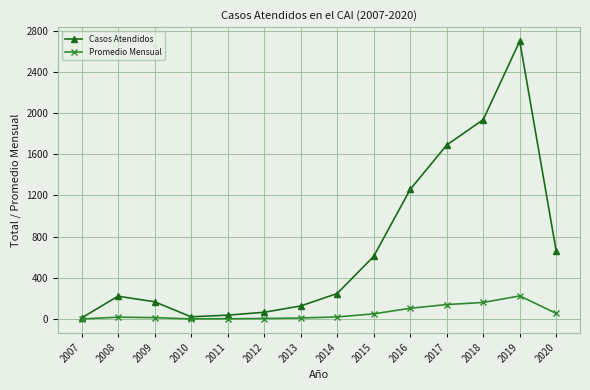

What are all the series names shown in the legend?

Casos Atendidos, Promedio Mensual